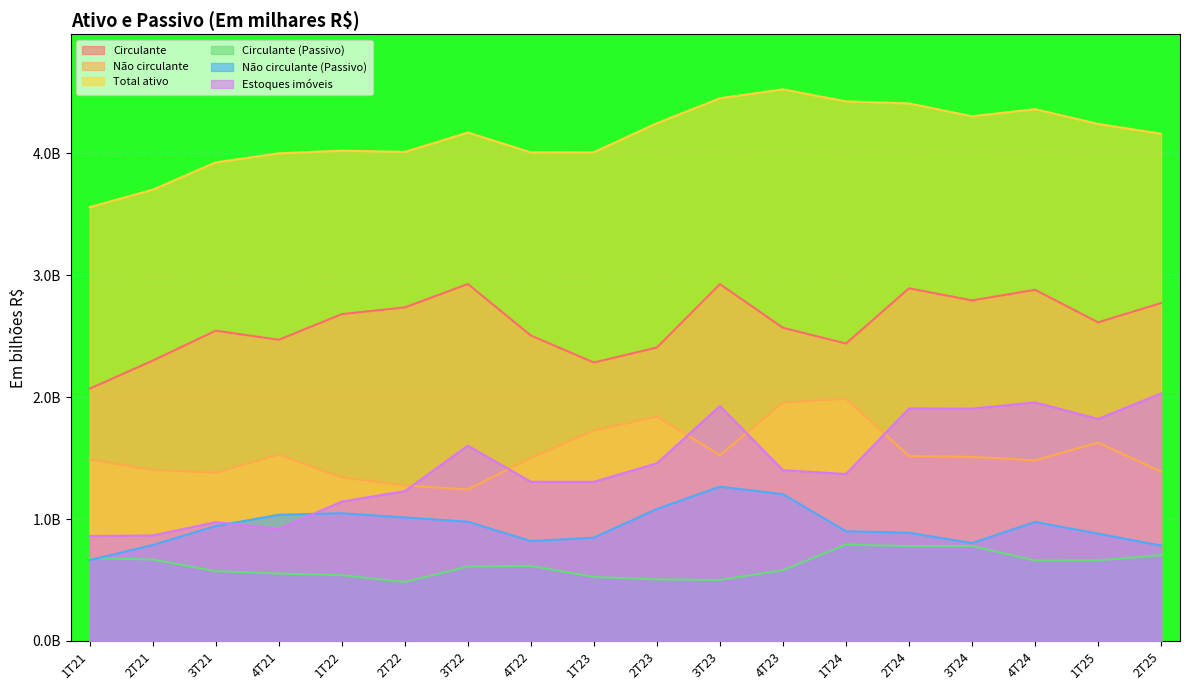

List the labels in order of Estoques imóveis value, smallest first.

1T21, 2T21, 4T21, 3T21, 1T22, 2T22, 1T23, 4T22, 1T24, 4T23, 2T23, 3T22, 1T25, 3T24, 2T24, 3T23, 4T24, 2T25